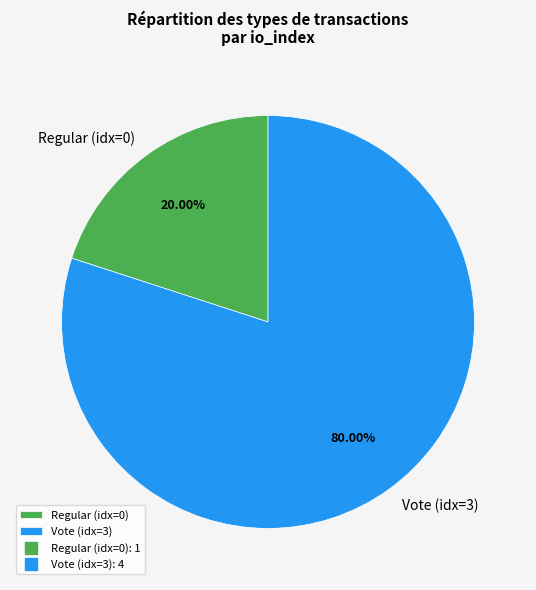

Is the sum of Vote (idx=3) and Regular (idx=0) greater than half?

Yes